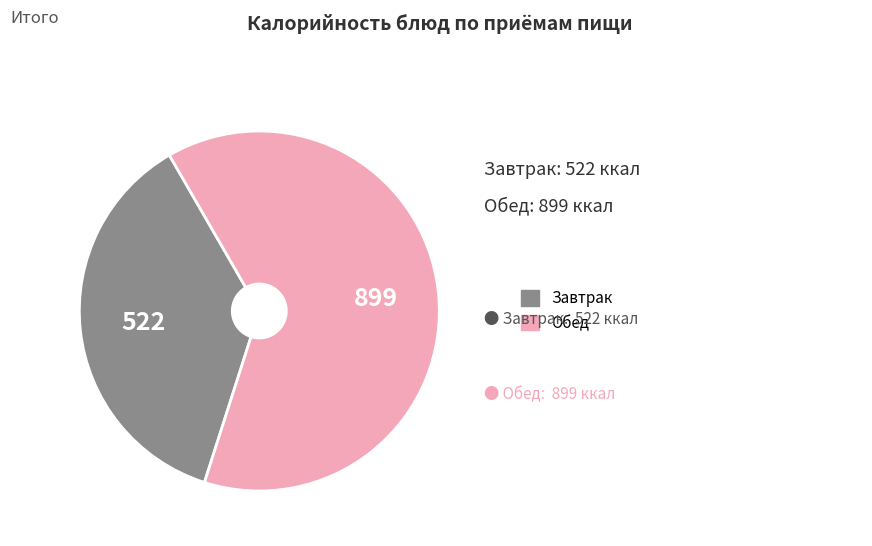

Is there any slice that represents more than half of the pie?

Yes